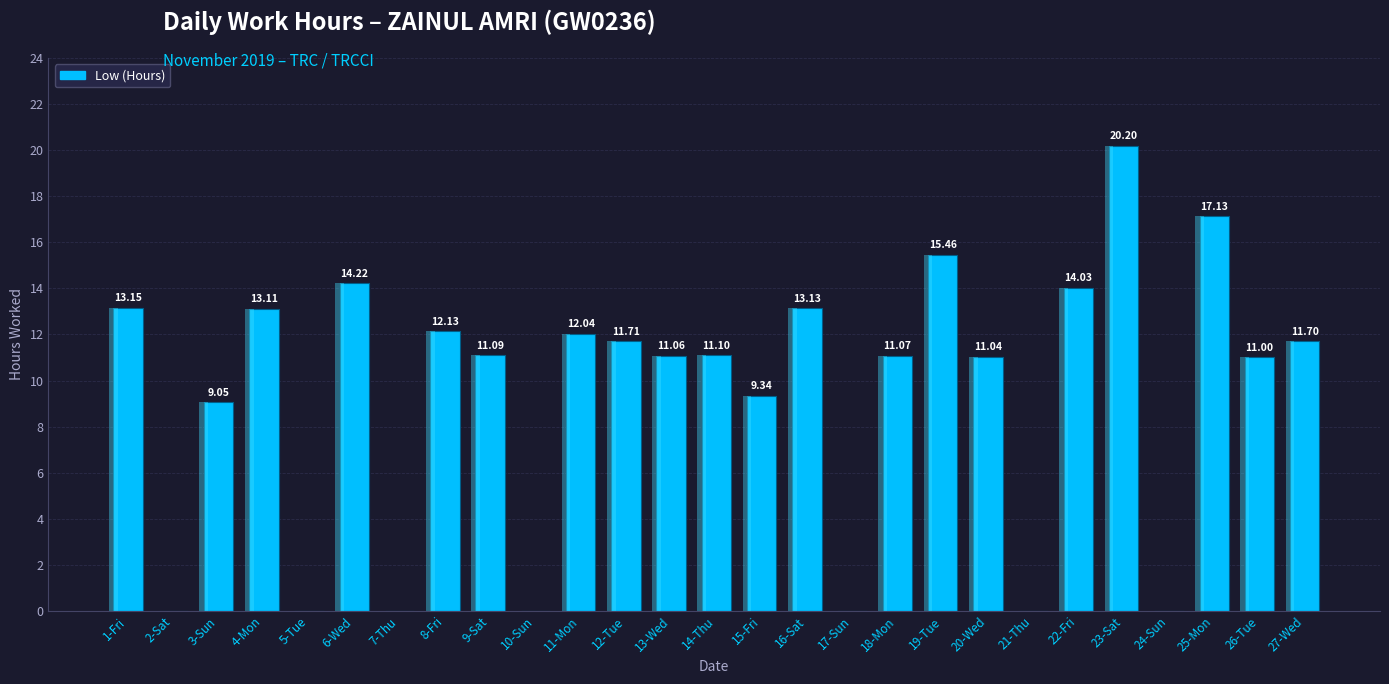

Reading right to left, what are all the values shown in this chart?

27-Wed=11.7	26-Tue=11.0	25-Mon=17.1	24-Sun=0.0	23-Sat=20.2	22-Fri=14.0	21-Thu=0.0	20-Wed=11.0	19-Tue=15.5	18-Mon=11.1	17-Sun=0.0	16-Sat=13.1	15-Fri=9.3	14-Thu=11.1	13-Wed=11.1	12-Tue=11.7	11-Mon=12.0	10-Sun=0.0	9-Sat=11.1	8-Fri=12.1	7-Thu=0.0	6-Wed=14.2	5-Tue=0.0	4-Mon=13.1	3-Sun=9.1	2-Sat=0.0	1-Fri=13.2